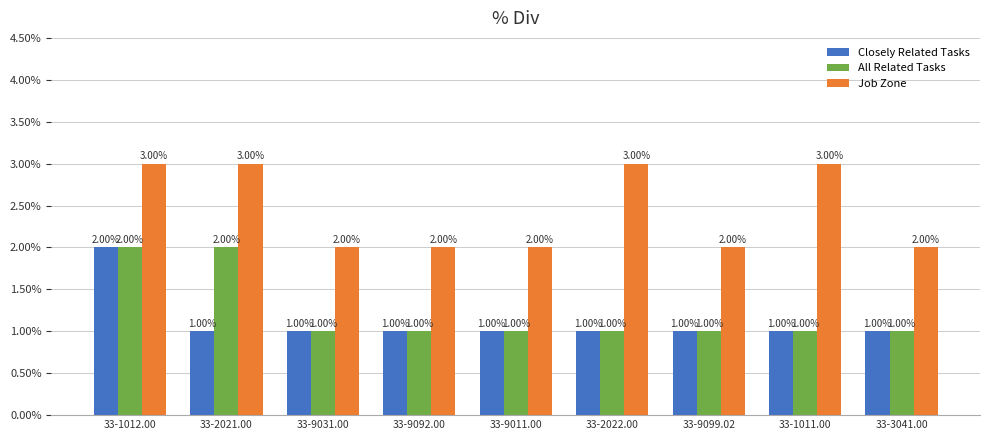

What is the difference between the maximum and minimum values in the Closely Related Tasks series?

1